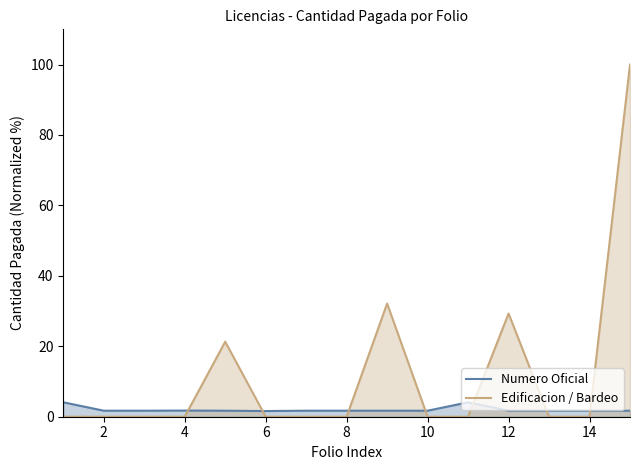

Which series has the widest spread of values?

Edificacion / Bardeo